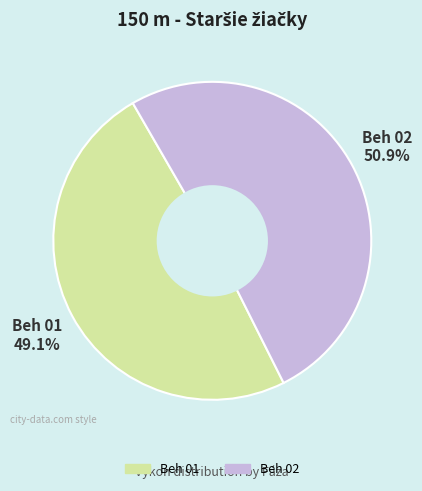

Is there any slice that represents more than half of the pie?

Yes